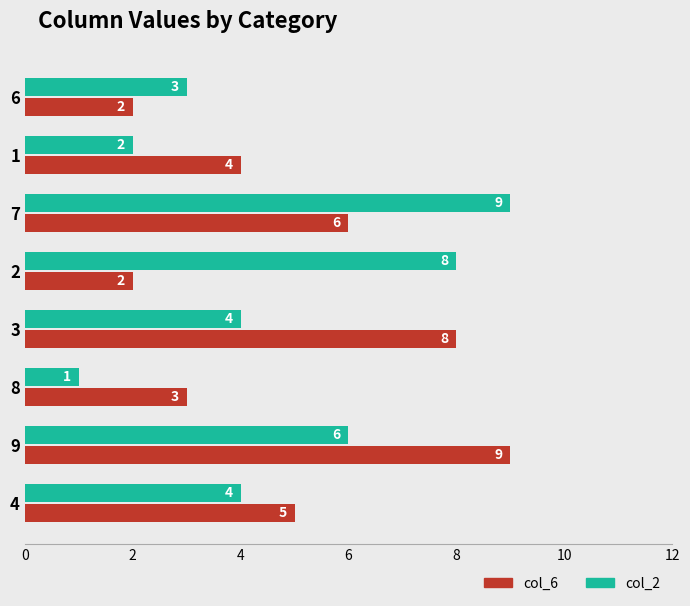

List the series in order of their overall mean, lowest first.

col_2, col_6